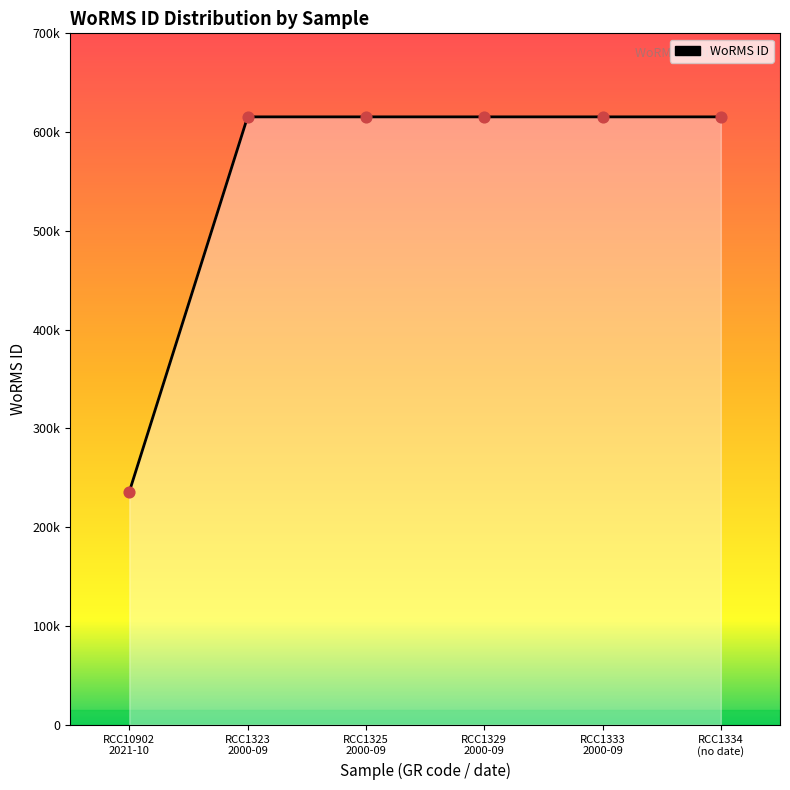

Approximately how many times larger is the value at RCC1334 (no date) compared to RCC1333 2000-09?

1.0